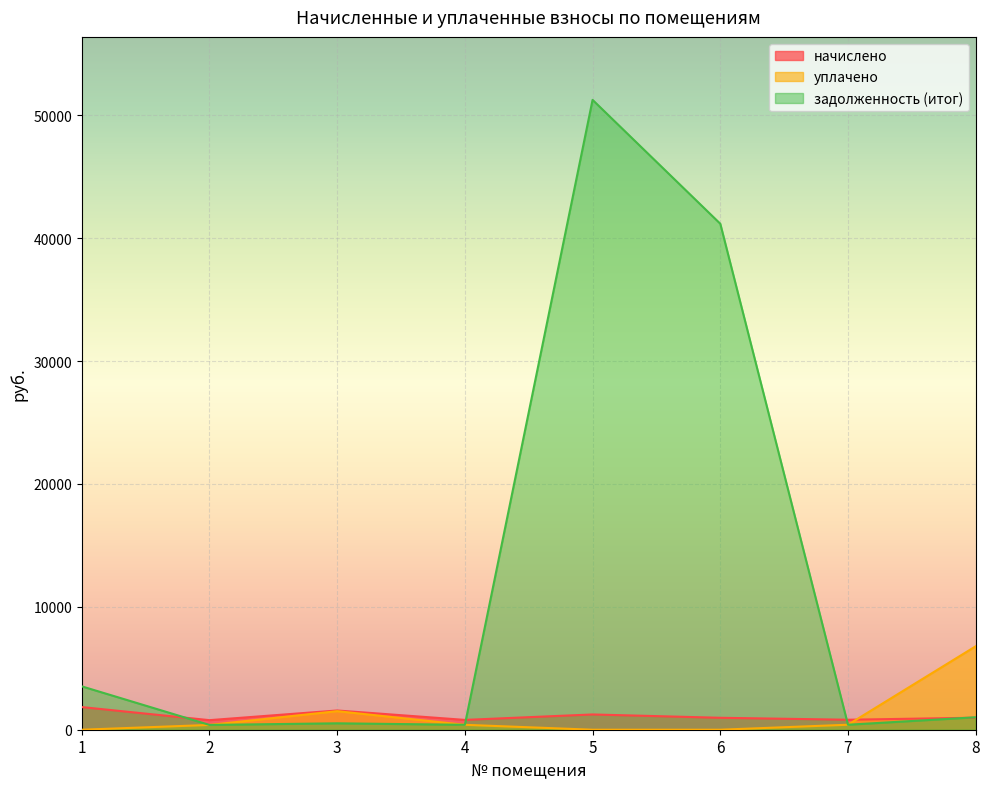

What is the highest value of the задолженность (итог) series?

51262.2